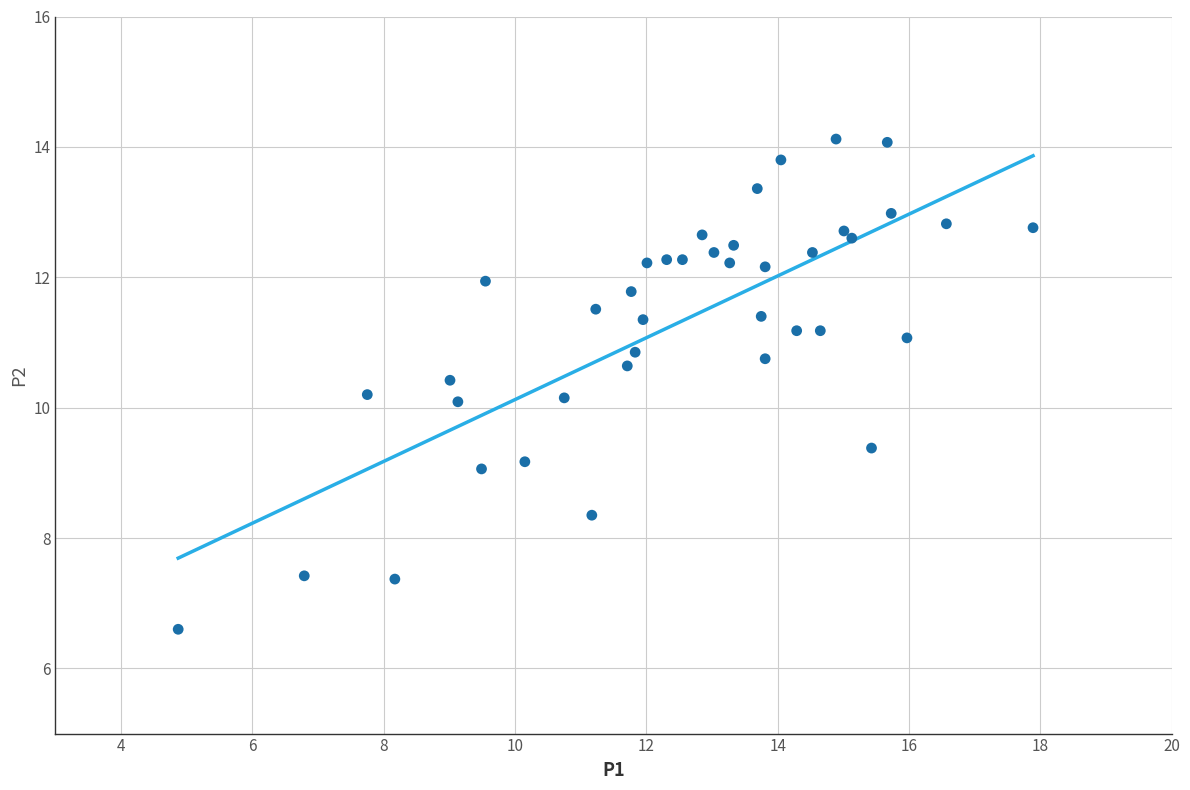

What is the range of Y values (max minus min)?

7.5